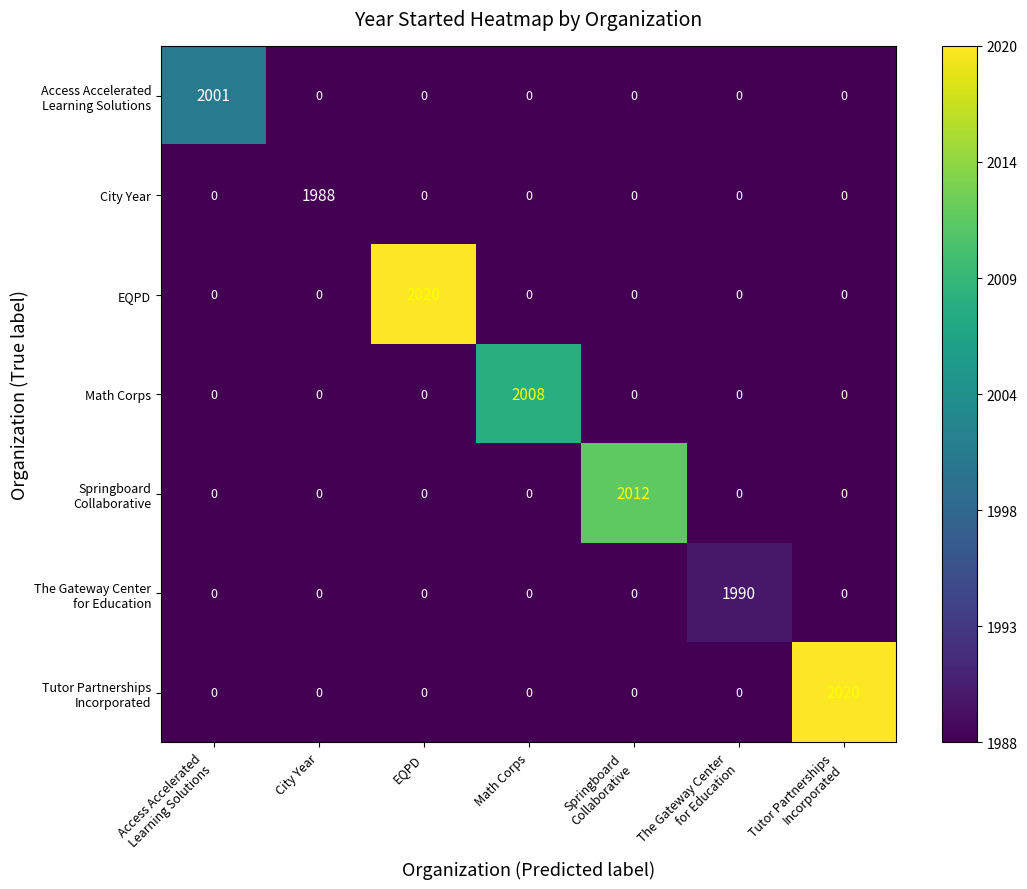

What is the sum of all EQPD values?

2020